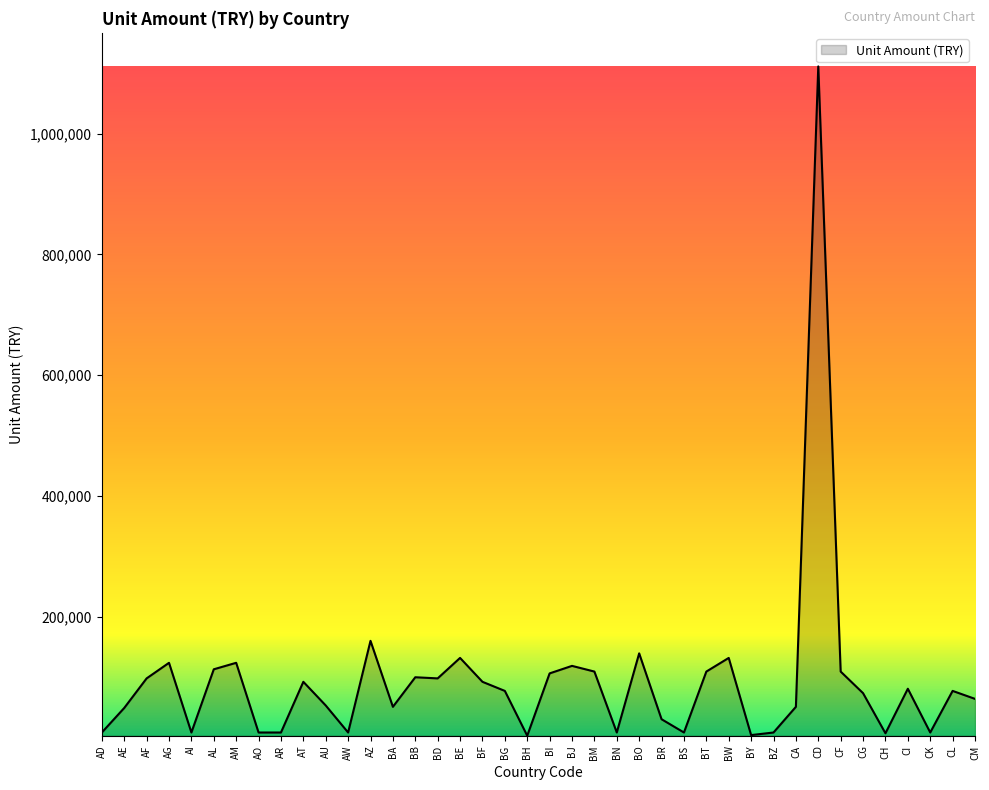

At which label does the data first exceed 77233?

AF